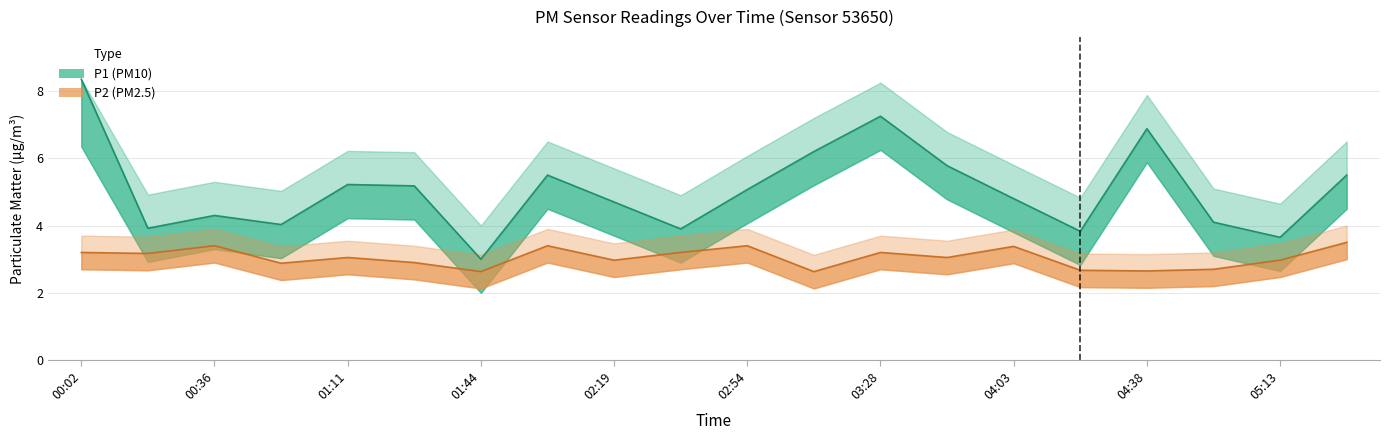

What is the value of the P2 point at the 10th from the left?

3.2